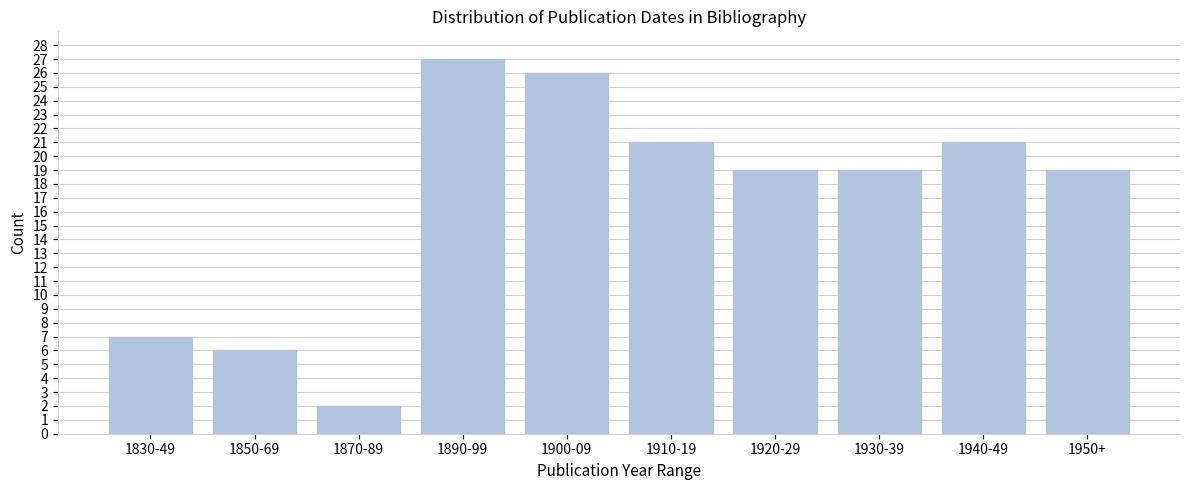

Reading left to right, list all the values displayed in this chart.

1830-49=7	1850-69=6	1870-89=2	1890-99=27	1900-09=26	1910-19=21	1920-29=19	1930-39=19	1940-49=21	1950+=19